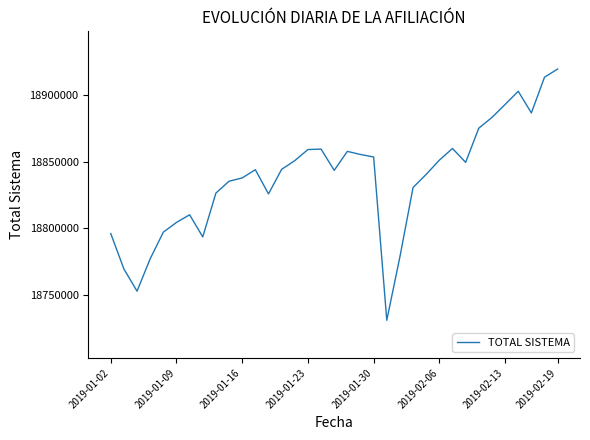

What is the greatest value displayed?

18919934